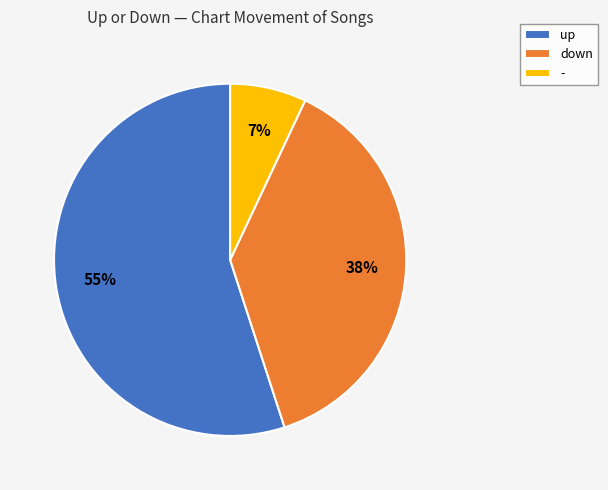

Does up represent more than half of the total?

Yes